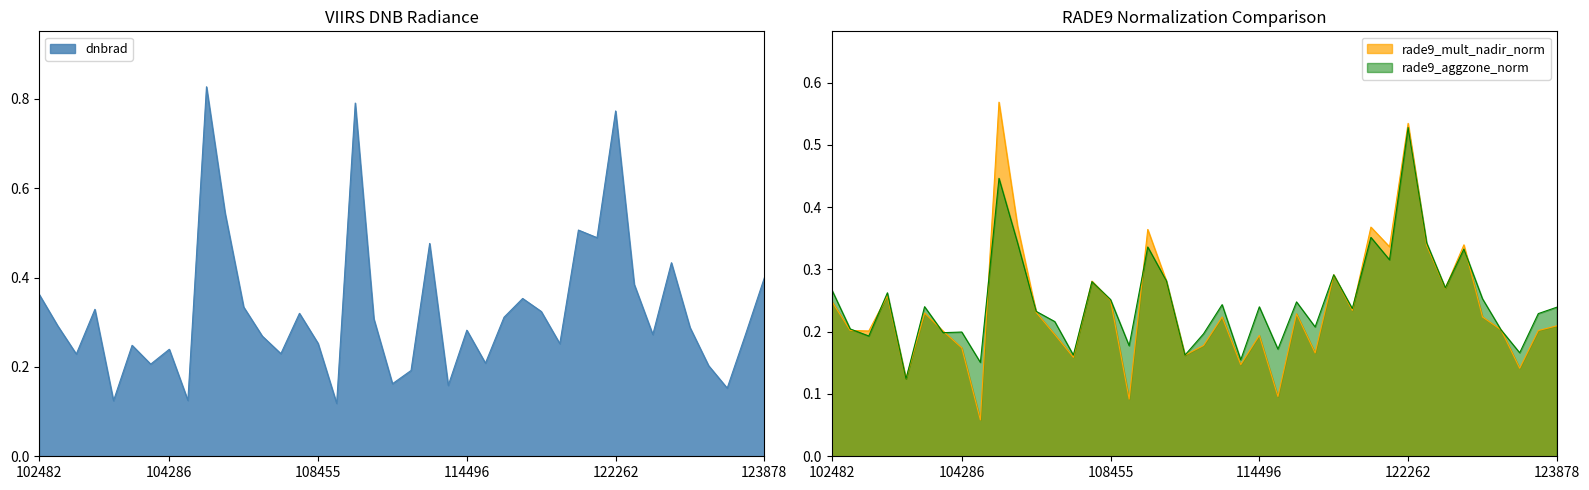

Reading left to right, what are all the values shown in this chart?

dnbrad: 0.4	0.3	0.2	0.3	0.1	0.2	0.2	0.2	0.1	0.8	0.5	0.3	0.3	0.2	0.3	0.3	0.1	0.8	0.3	0.2	0.2	0.5	0.2	0.3	0.2	0.3	0.4	0.3	0.3	0.5	0.5	0.8	0.4	0.3	0.4	0.3	0.2	0.2	0.3	0.4
rade9_mult_nadir_norm: 0.2	0.2	0.2	0.3	0.1	0.2	0.2	0.2	0.1	0.6	0.4	0.2	0.2	0.2	0.3	0.3	0.1	0.4	0.3	0.2	0.2	0.2	0.1	0.2	0.1	0.2	0.2	0.3	0.2	0.4	0.3	0.5	0.3	0.3	0.3	0.2	0.2	0.1	0.2	0.2
rade9_aggzone_norm: 0.3	0.2	0.2	0.3	0.1	0.2	0.2	0.2	0.2	0.4	0.3	0.2	0.2	0.2	0.3	0.3	0.2	0.3	0.3	0.2	0.2	0.2	0.2	0.2	0.2	0.2	0.2	0.3	0.2	0.4	0.3	0.5	0.3	0.3	0.3	0.3	0.2	0.2	0.2	0.2